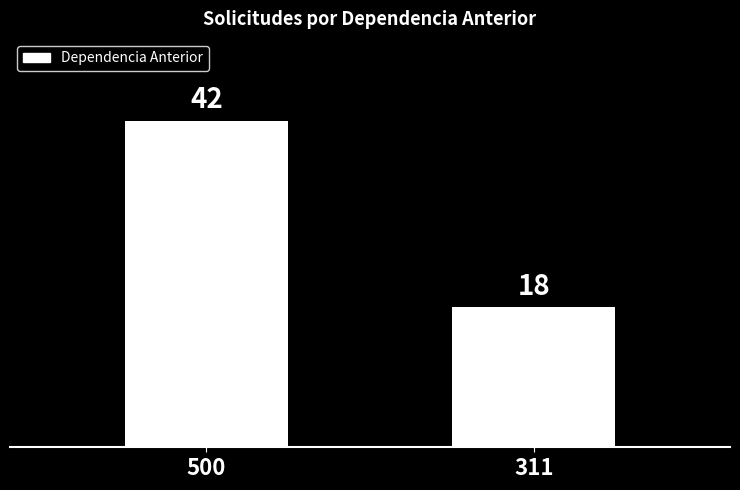

Reading right to left, list all the values displayed in this chart.

311=18	500=42